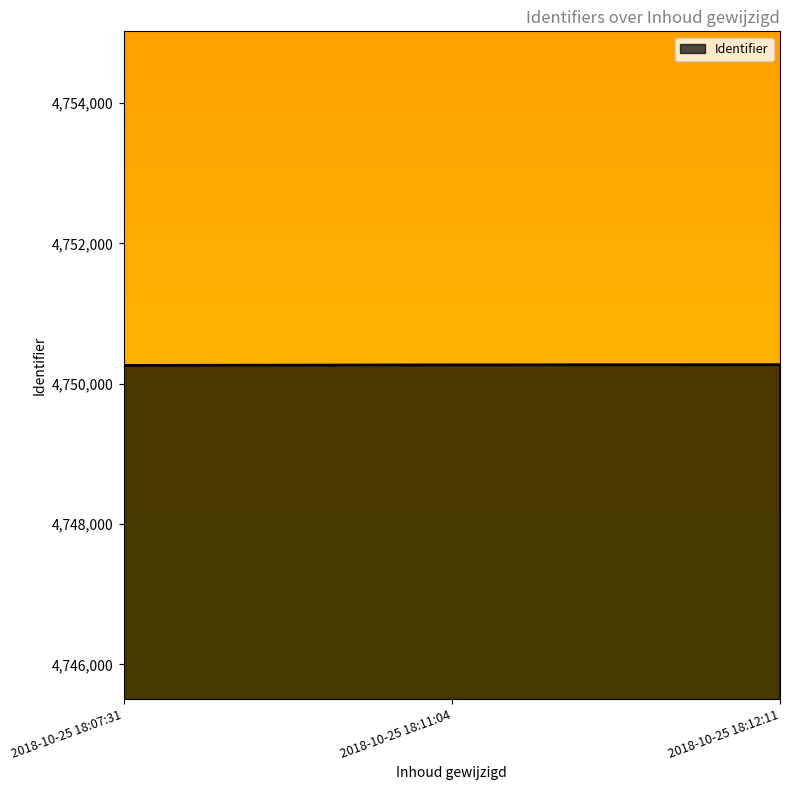

What is the sum of the values at 2018-10-25 18:12:11 and 2018-10-25 18:11:04?

9500539